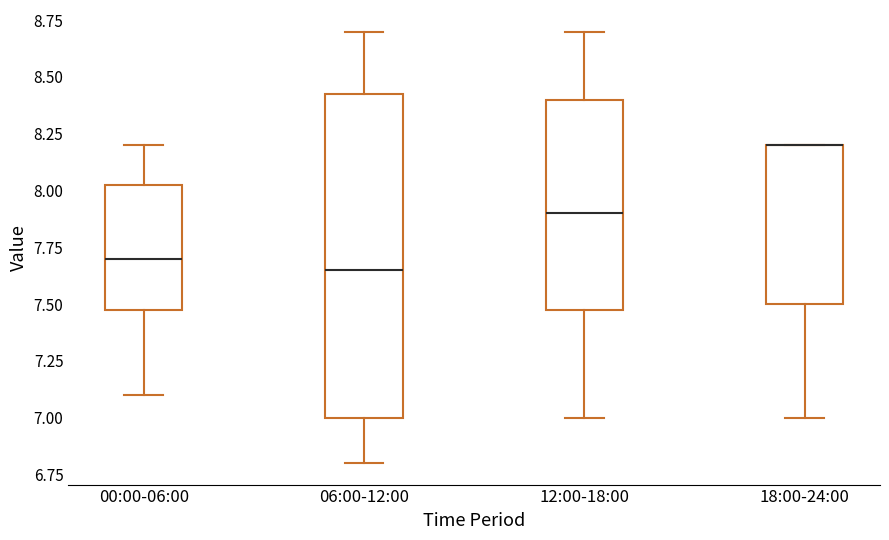

Comparing the boxes themselves (not the whiskers), which one is the tallest?

06:00-12:00